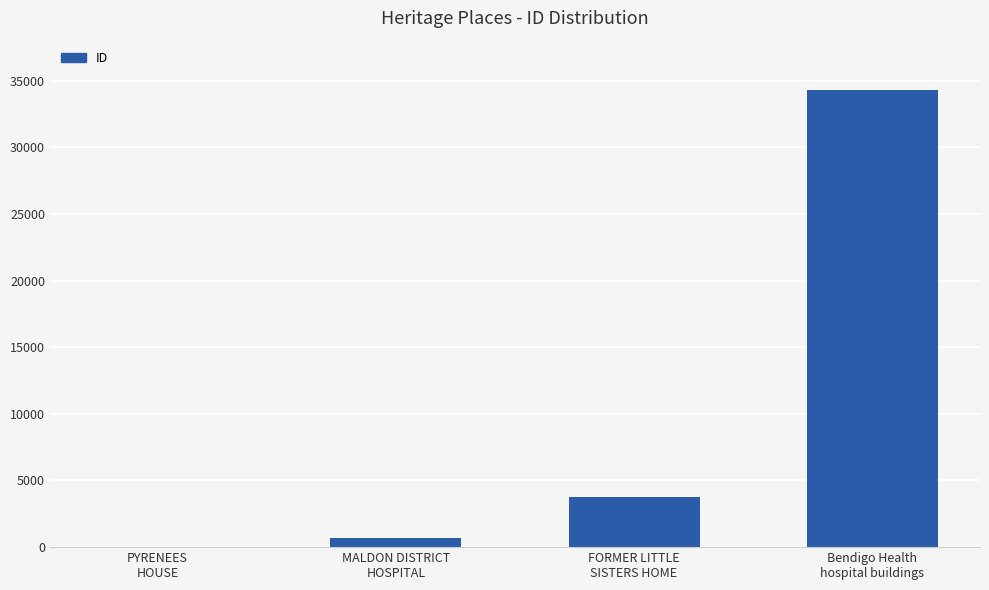

What is the sum of all values?

38774